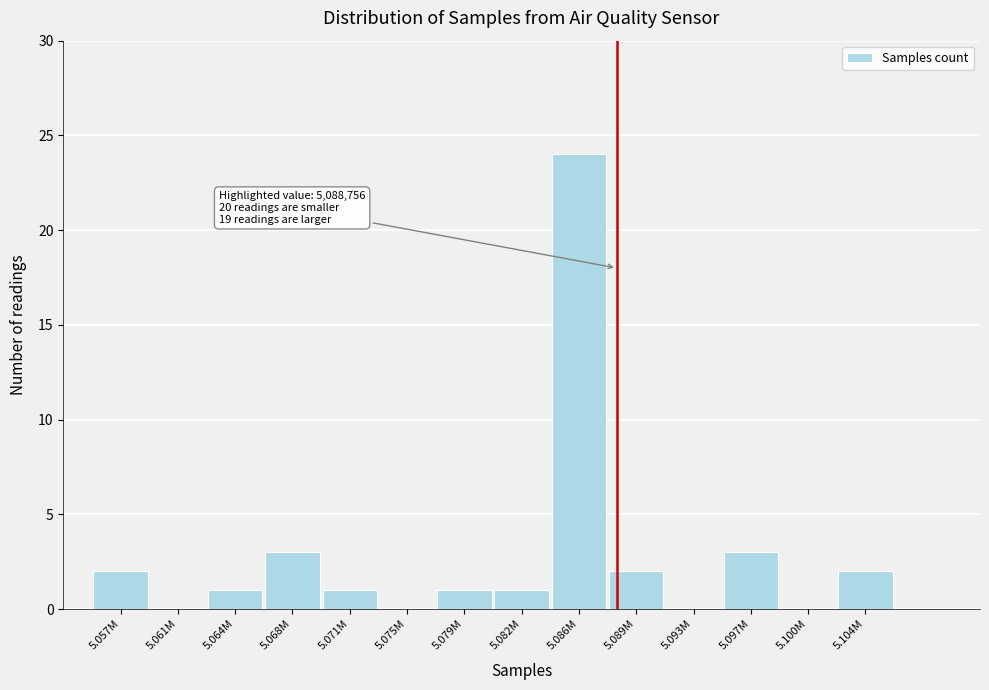

Reading left to right, what are all the values shown in this chart?

5.057M=2	5.061M=0	5.064M=1	5.068M=3	5.071M=1	5.075M=0	5.079M=1	5.082M=1	5.086M=24	5.089M=2	5.093M=0	5.097M=3	5.100M=0	5.104M=2